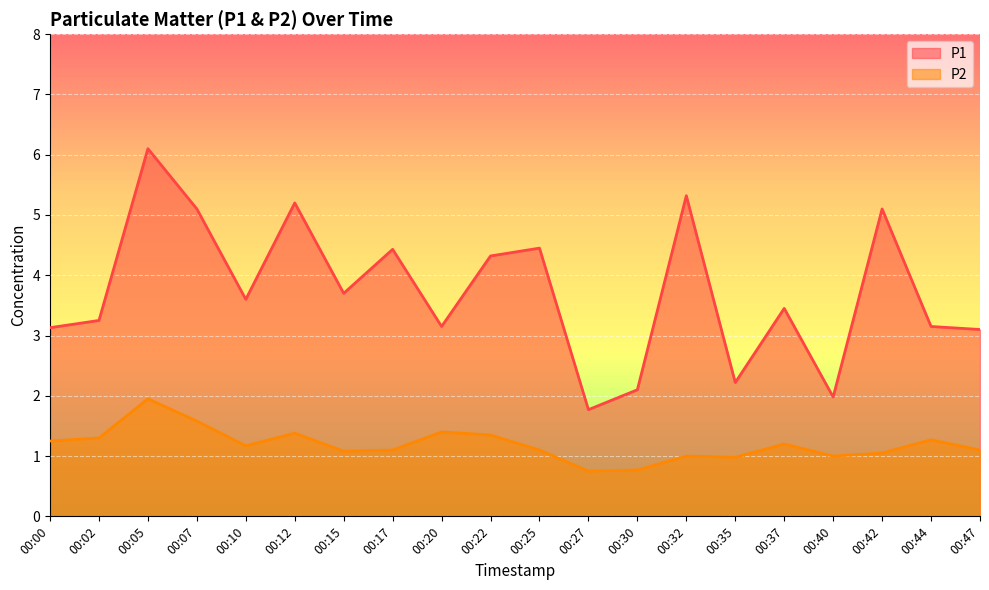

Which category has the highest value across all series?

00:05